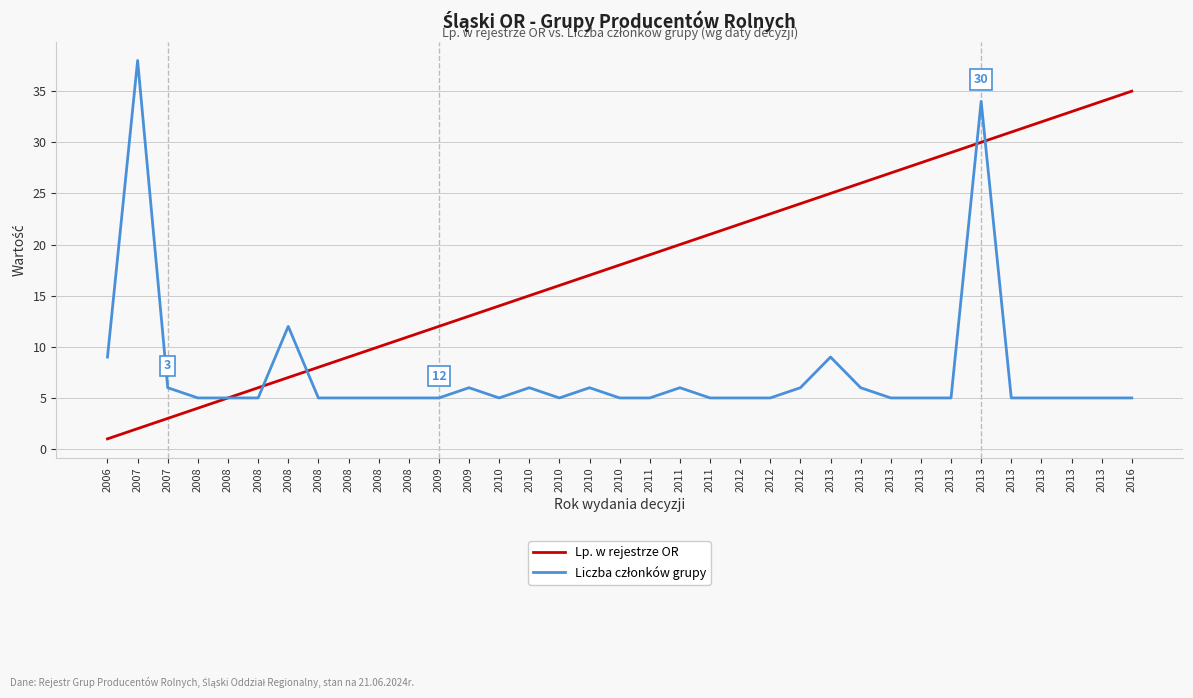

Is this an area chart (filled region under the line)?

No